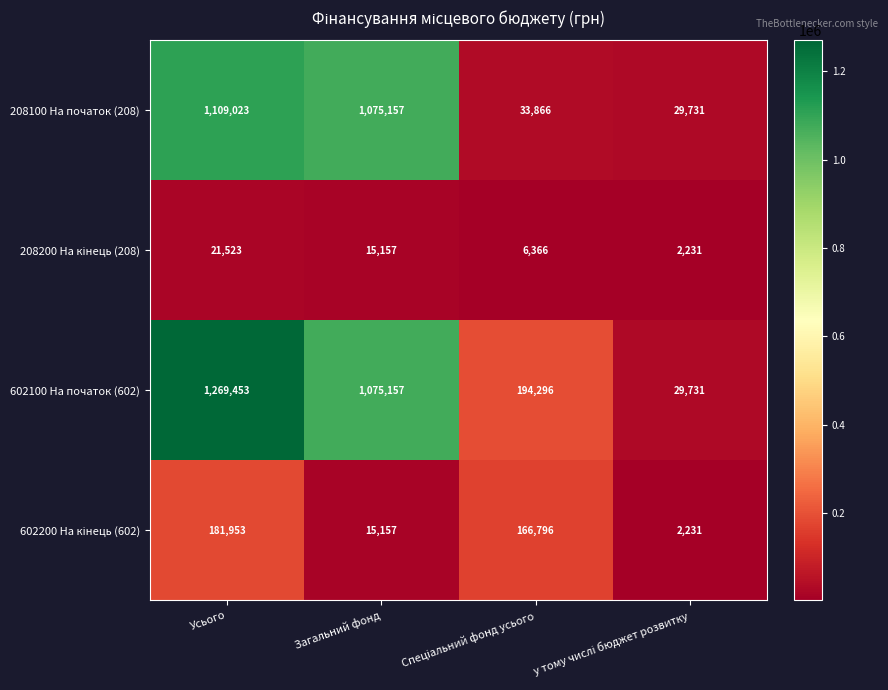

At which label is 602100 На початок (602) closest to 649592?

Загальний фонд